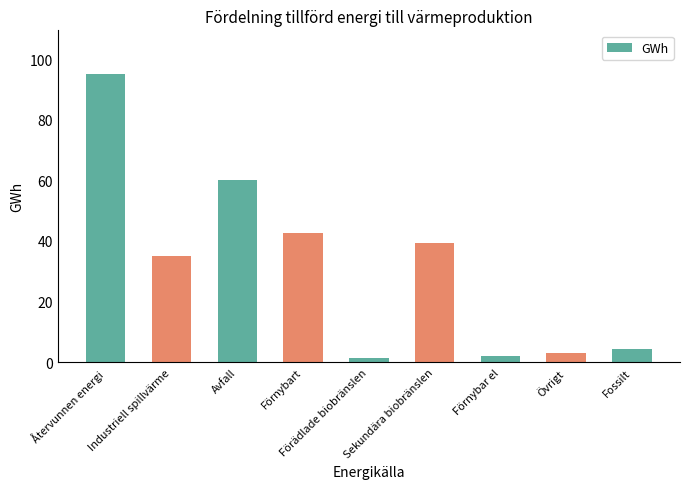

What is the smallest value displayed?

1.2